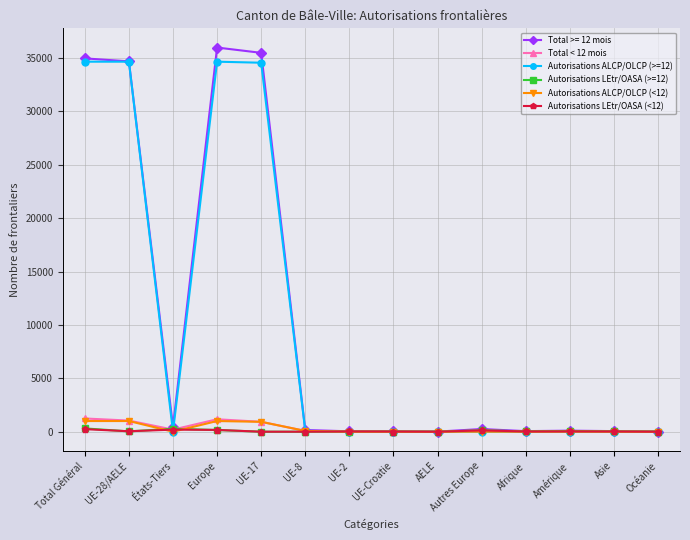

Count the number of data series in this chart.

6